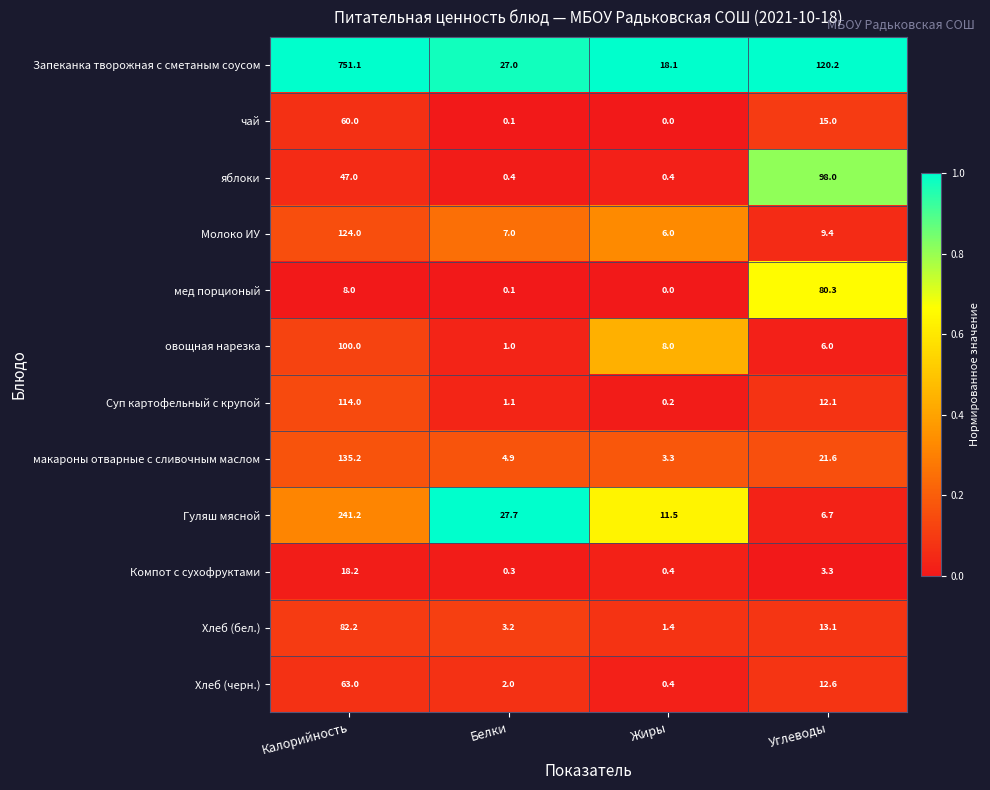

Is the value of Хлеб (черн.) at Белки greater than the value of Компот с сухофруктами at Калорийность?

No